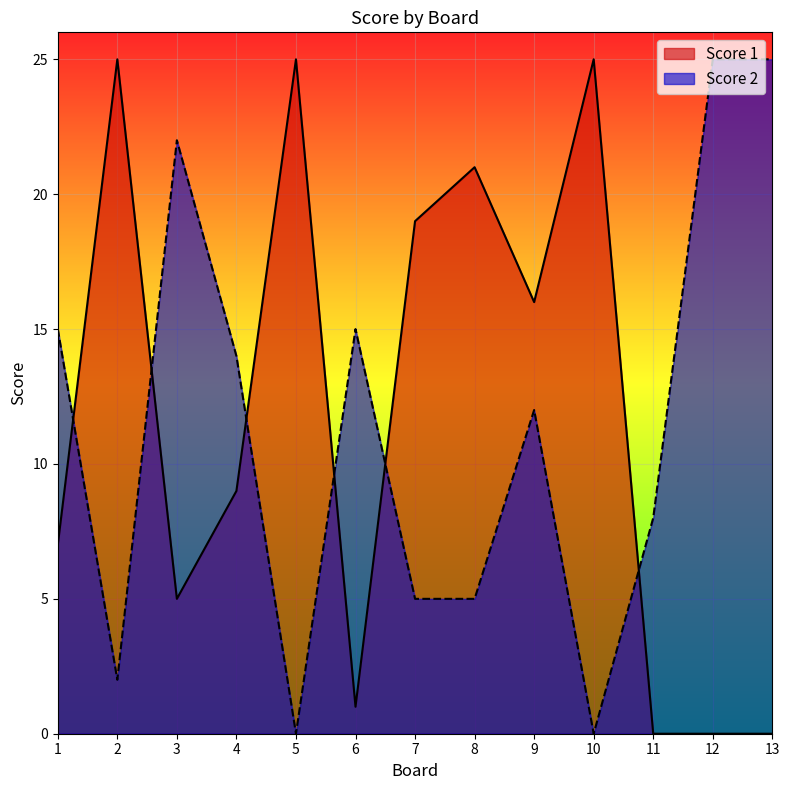

Reading left to right, what are all the values shown in this chart?

Score 1: 7	25	5	9	25	1	19	21	16	25	0	0	0
Score 2: 15	2	22	14	0	15	5	5	12	0	8	25	25